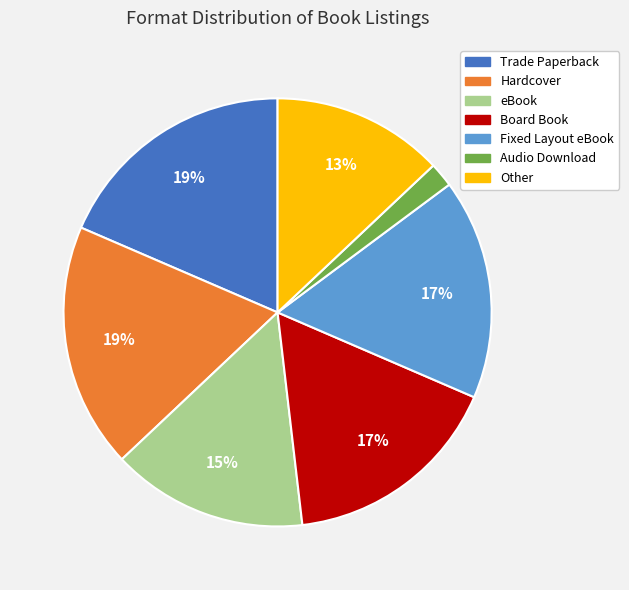

How many slices are in this pie chart?

7